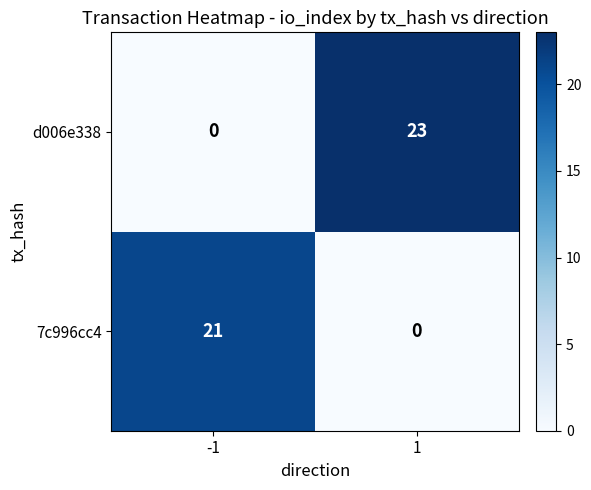

Which series changed the most between -1 and 1?

d006e338